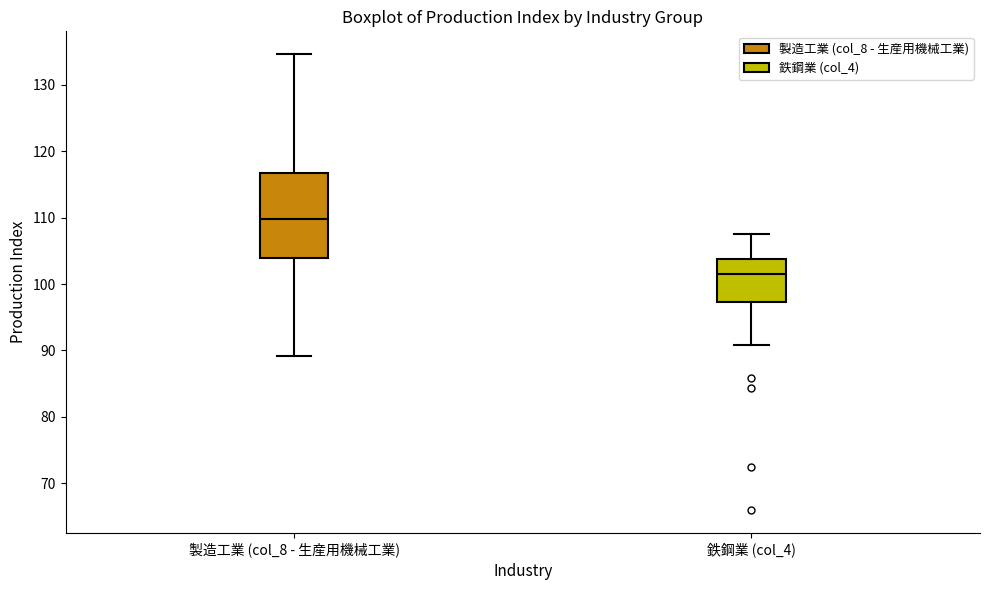

Which box's median line is the lowest?

鉄鋼業 (col_4)